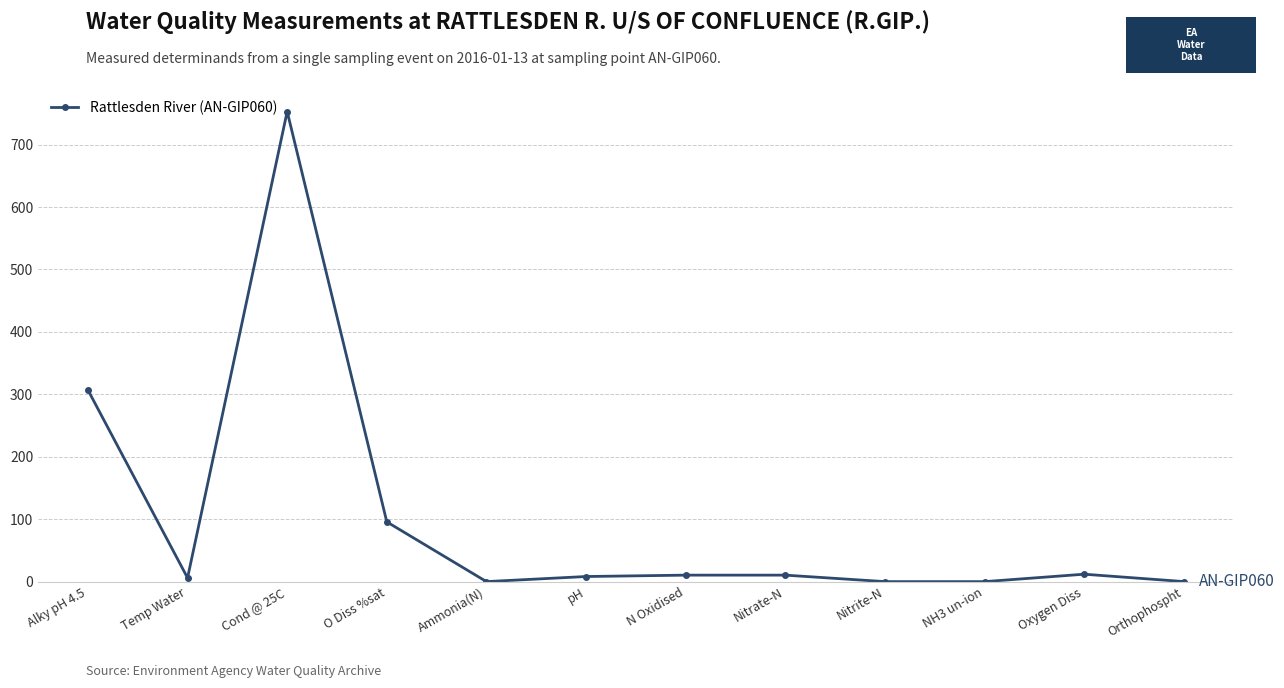

What is the value of the 11th point from the left?

11.9